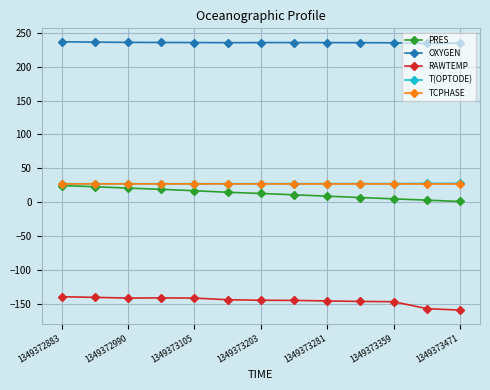

What is the value of the TCPHASE point at the 4th from the left?

26.9